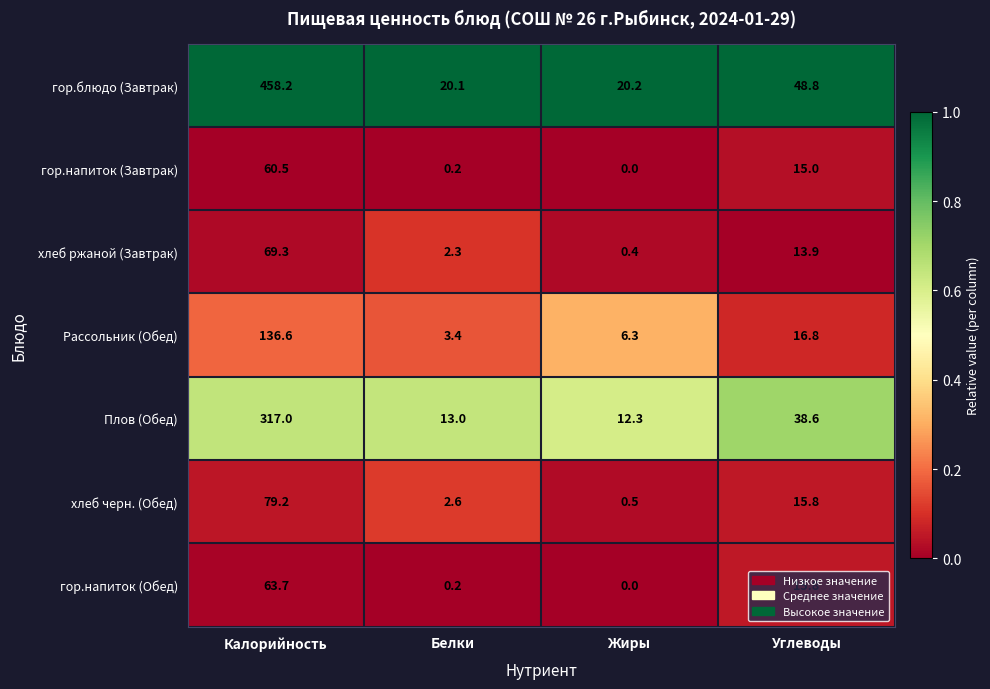

What is the average value of the хлеб черн. (Обед) series?

24.5